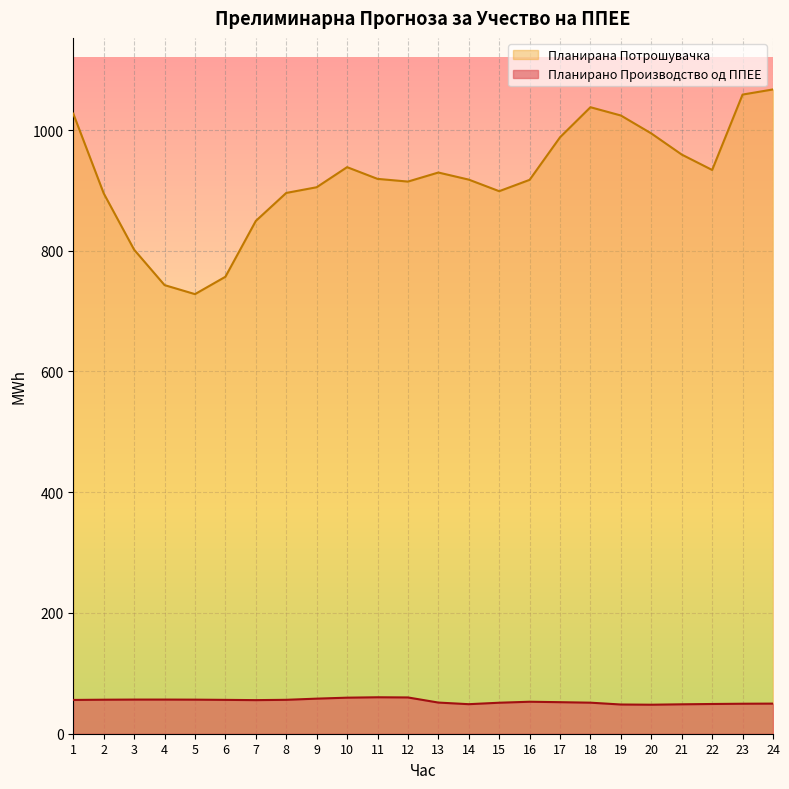

What is the difference between the Планирана Потрошувачка values at 12 and 21?

44.7